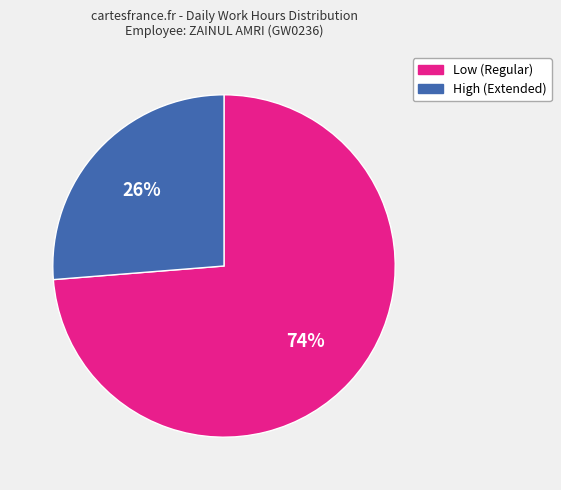

To the nearest percent, what portion does Low (Regular) represent?

74%